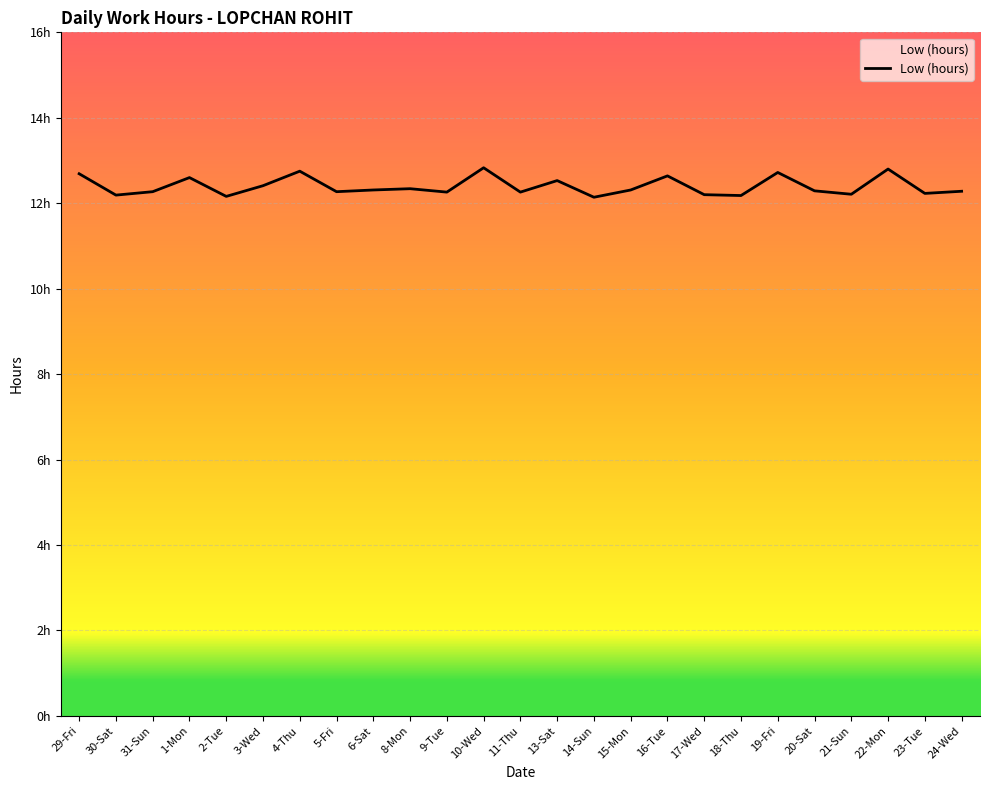

Approximately how many times larger is the value at 10-Wed compared to 23-Tue?

1.0